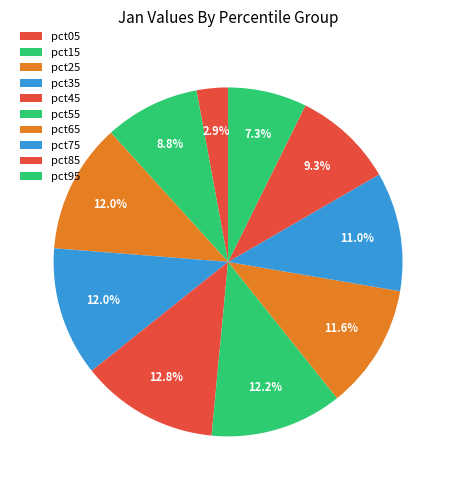

To the nearest percent, what is the combined percentage of pct35 and pct05?

15%